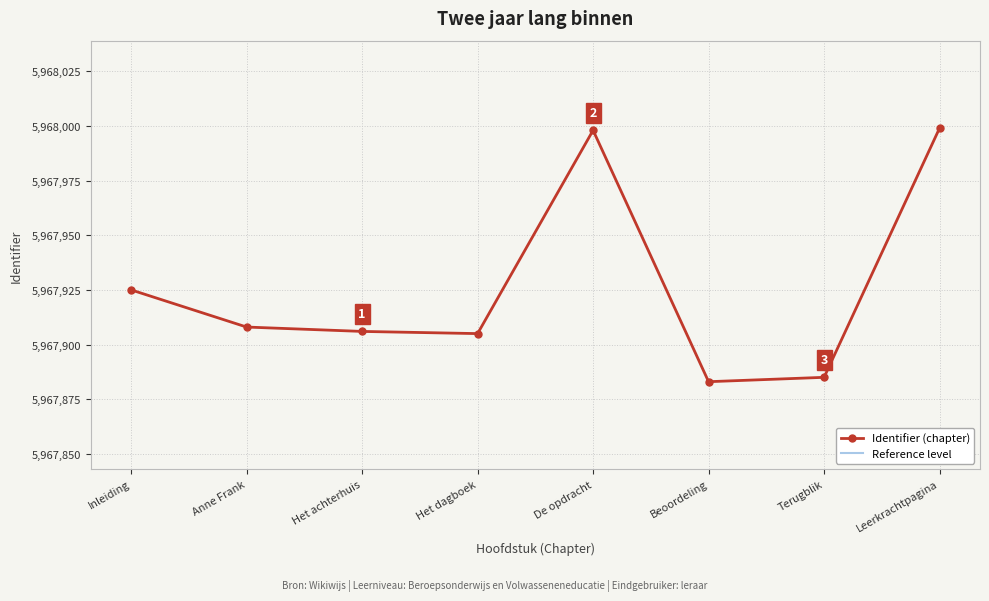

Reading right to left, what are all the values shown in this chart?

Identifier (chapter): 5967999.0	5967885.0	5967883.0	5967998.0	5967905.0	5967906.0	5967908.0	5967925.0
Reference level: 5966708.6	5966594.6	5966592.6	5966707.6	5966614.6	5966615.6	5966617.6	5966634.6